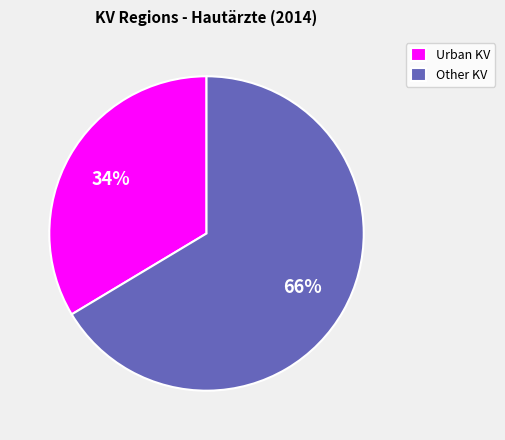

How many slices are in this pie chart?

2